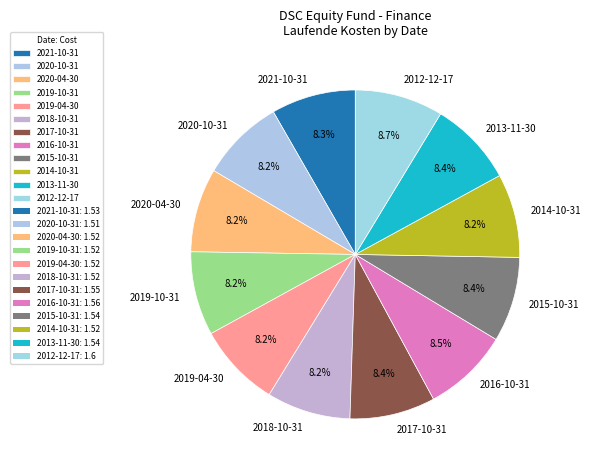

Count the number of slices in the pie.

12